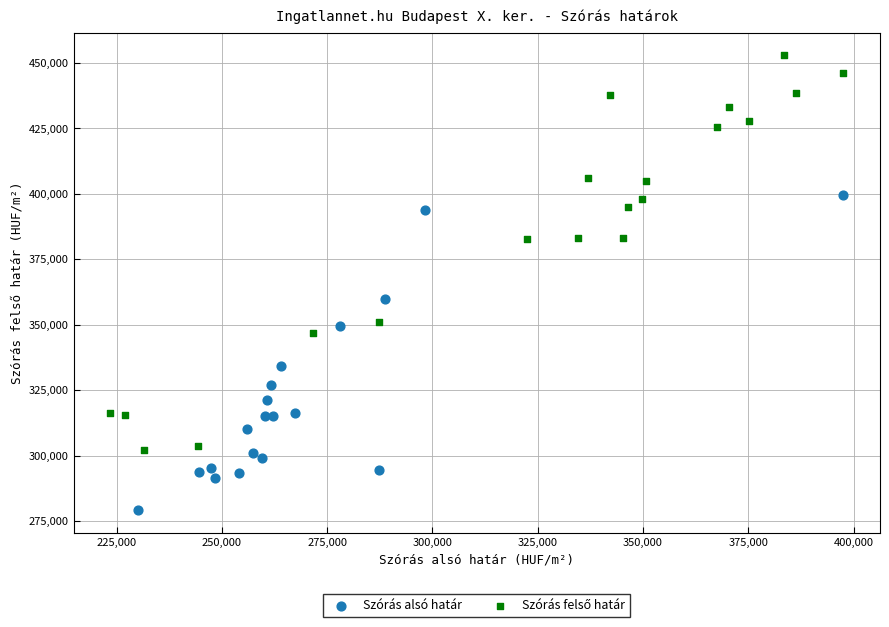

Which series reaches the minimum Y coordinate?

Szórás alsó határ